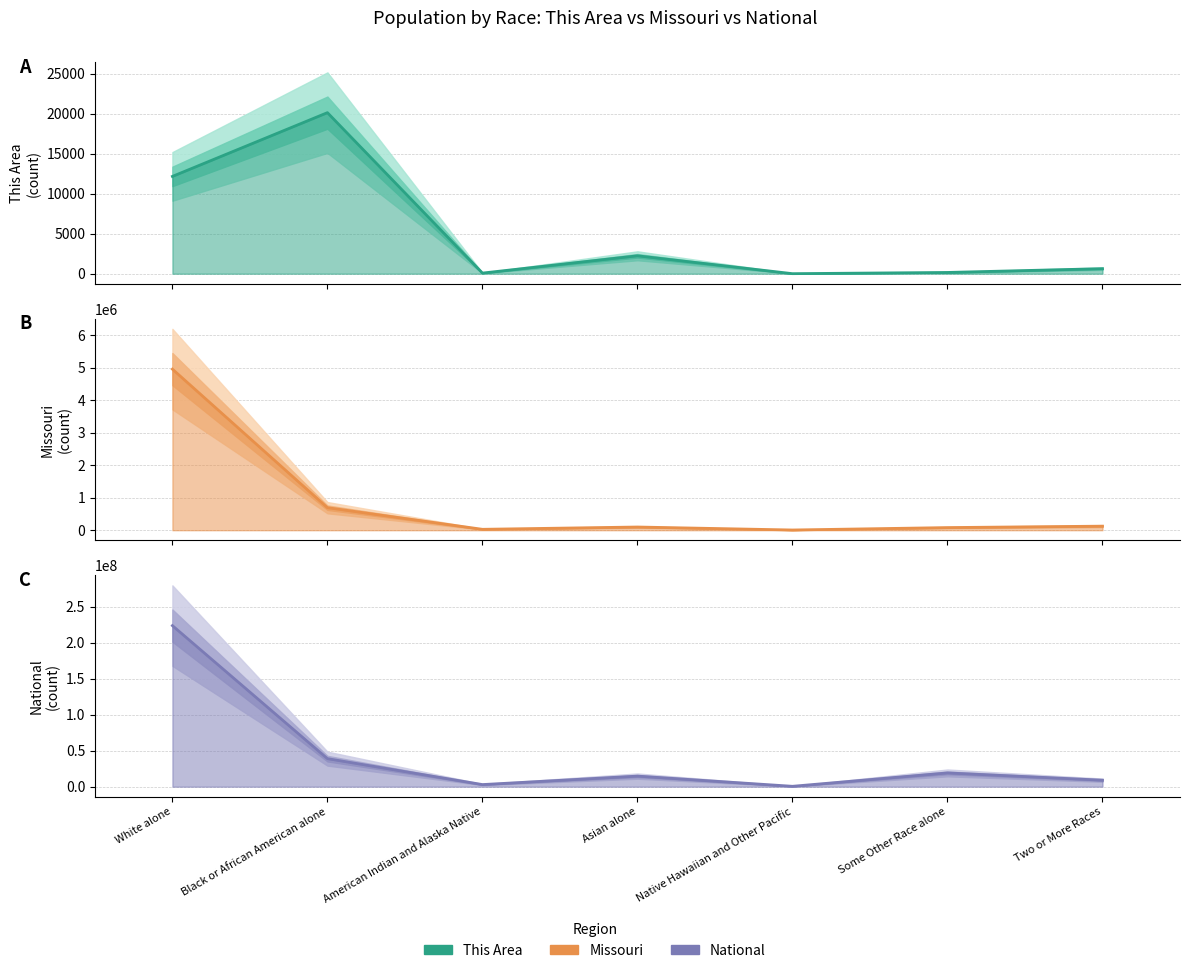

True or false: This Area has more than 0 points higher than both neighbors.

True